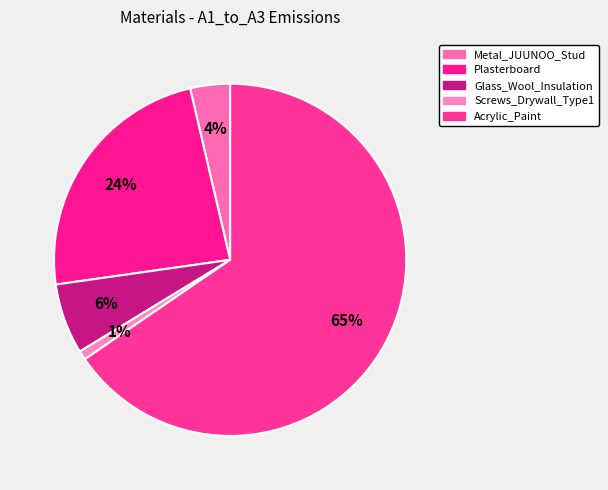

How many segments does this pie chart have?

5